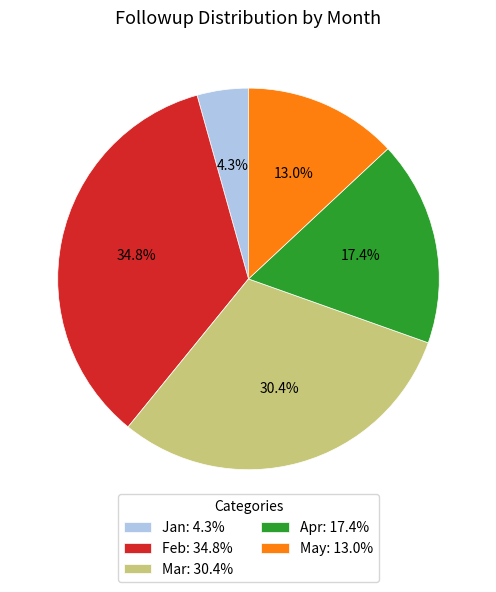

How many slices are in this pie chart?

5